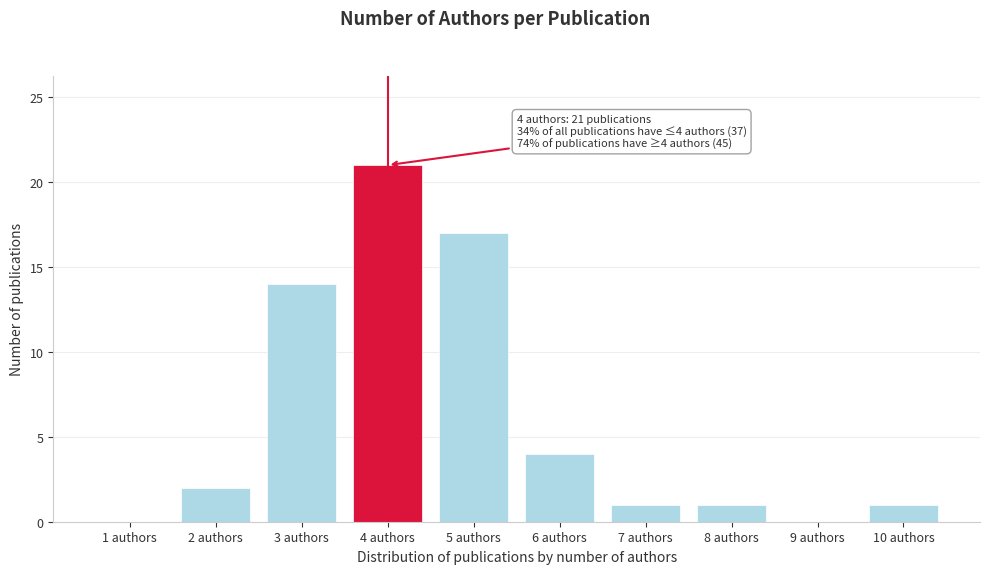

Reading left to right, transcribe all the data shown in this chart.

1 authors=0	2 authors=2	3 authors=14	4 authors=21	5 authors=17	6 authors=4	7 authors=1	8 authors=1	9 authors=0	10 authors=1